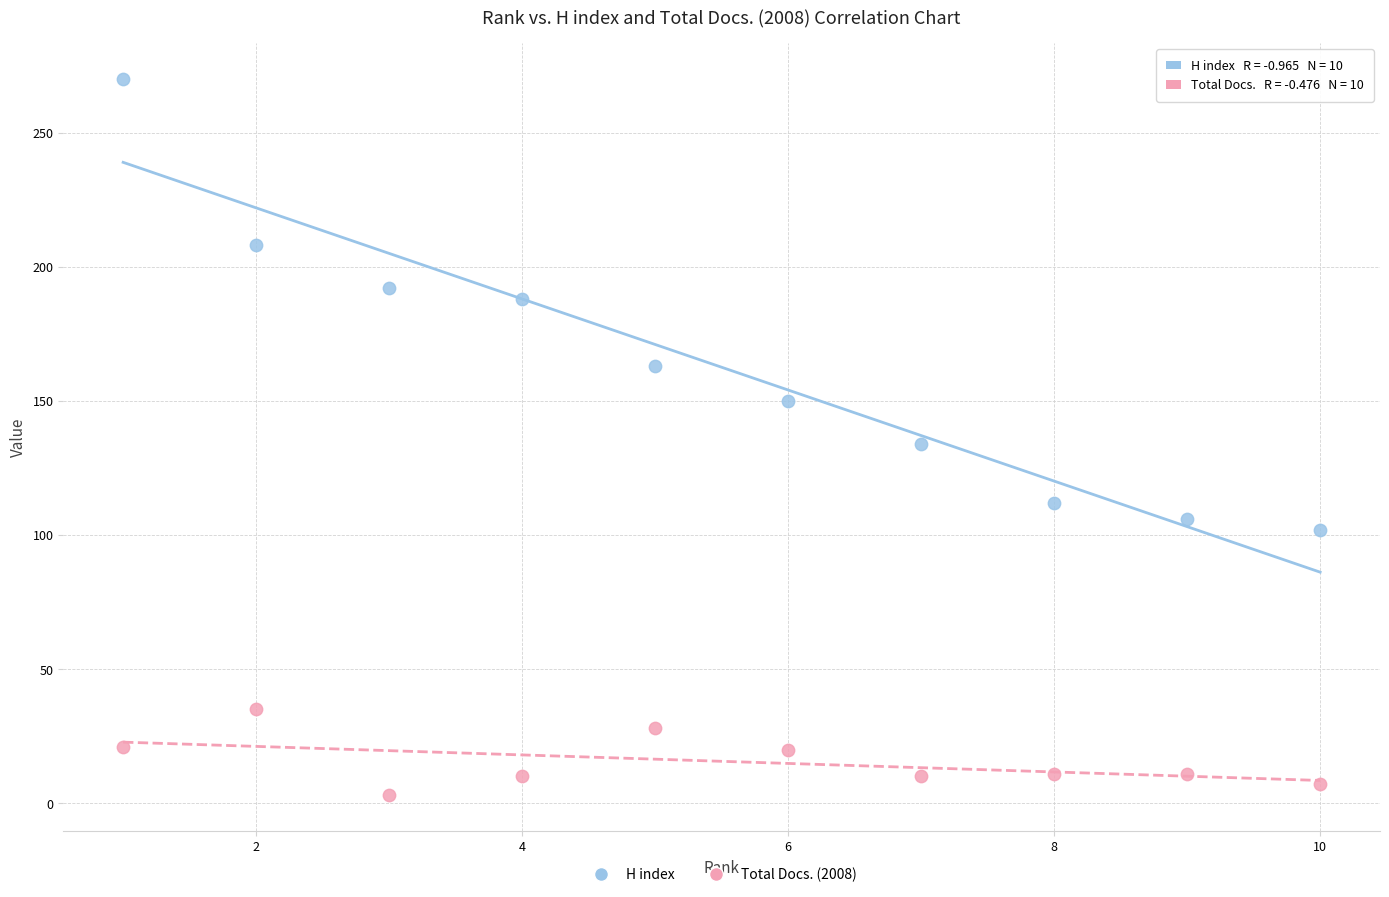

What are all the series names shown in the legend?

H index, Total Docs. (2008)